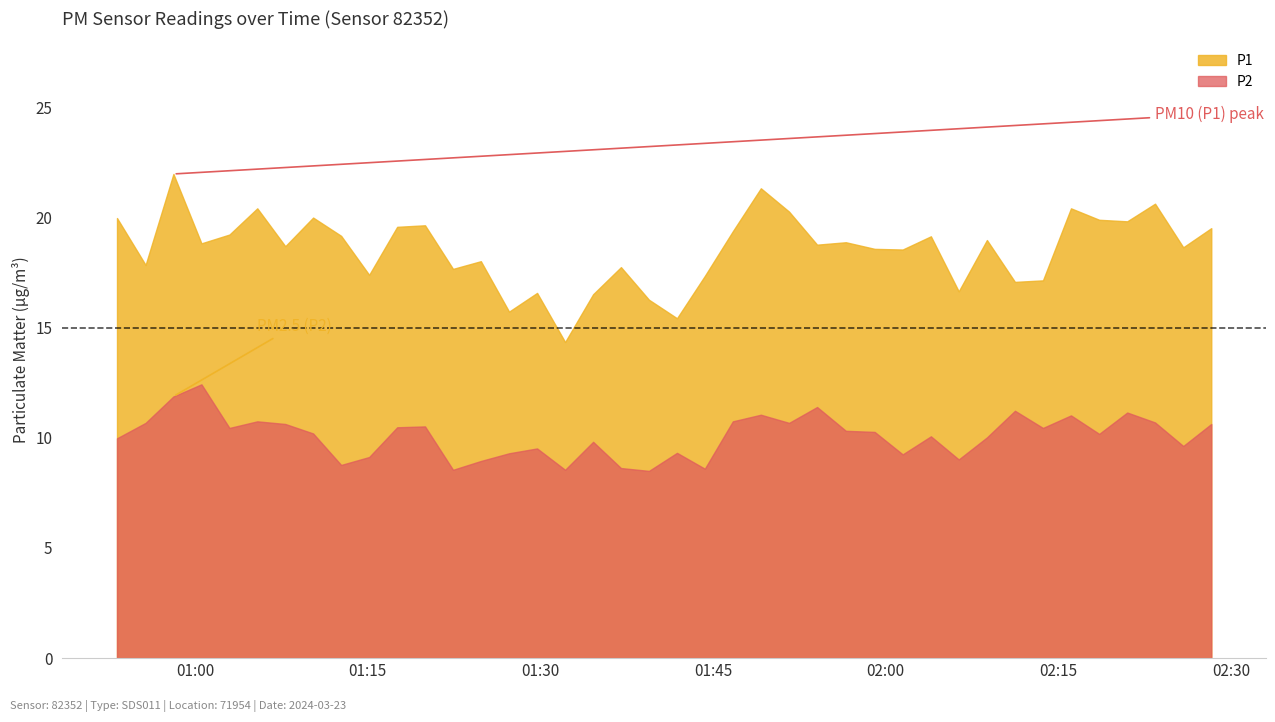

Where is the first local maximum for P2?

2024-03-23T01:00:34